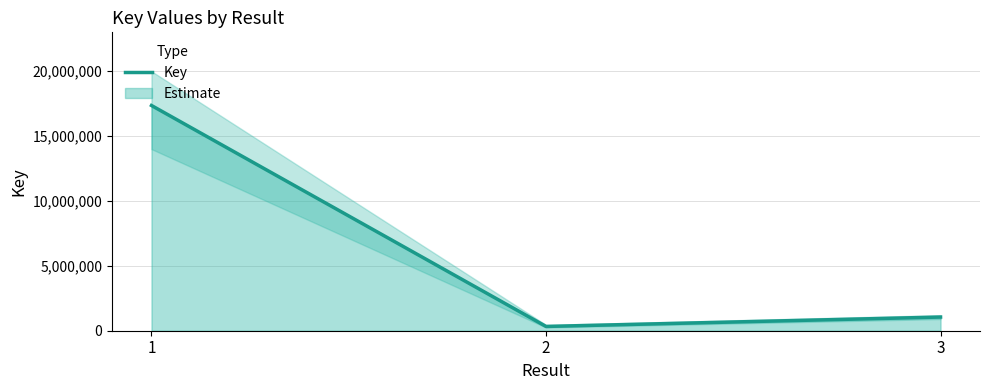

What is the sum of the values at 3 and 2?

1382848